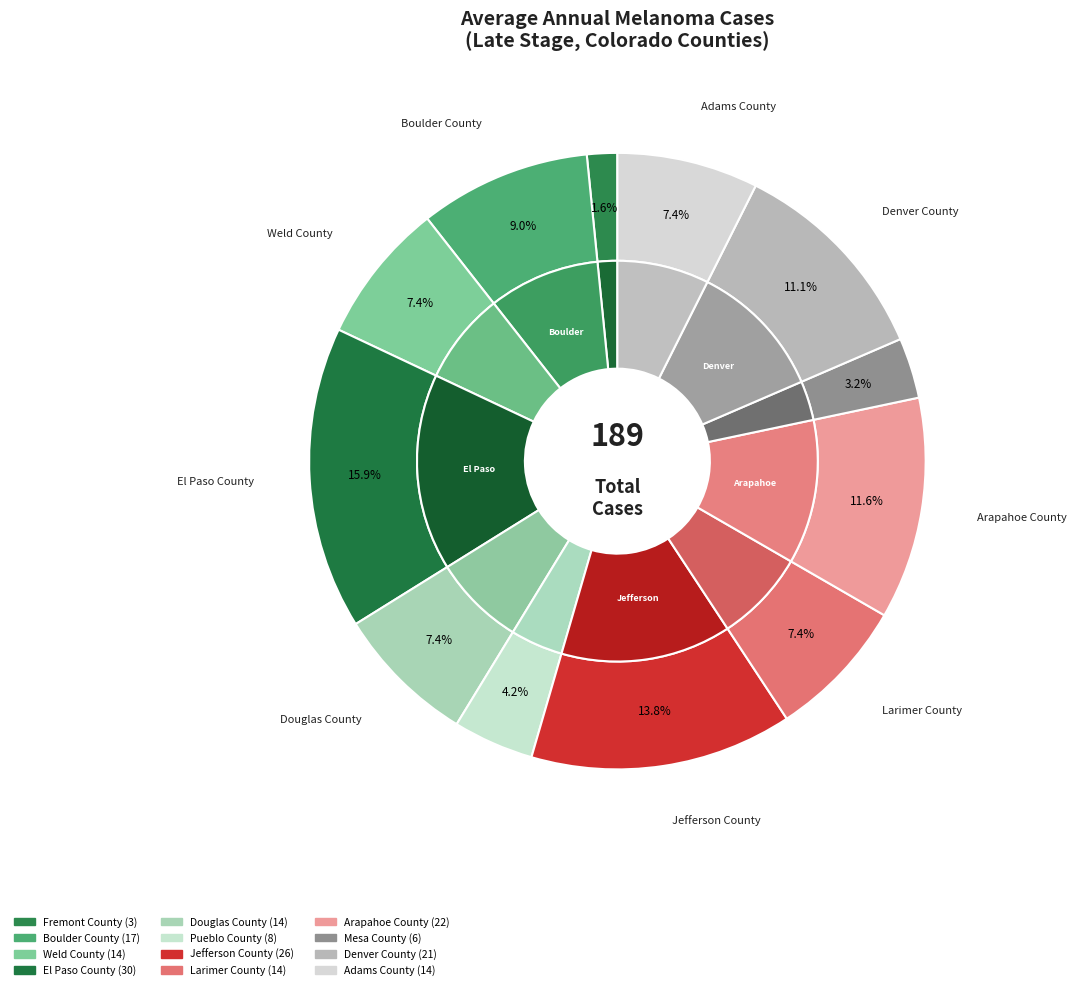

Which category has the biggest portion of the pie?

El Paso County